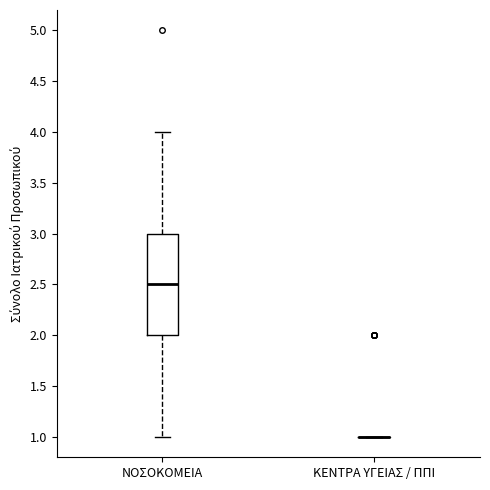

Which box is the tallest, from its lower edge to its upper edge?

ΝΟΣΟΚΟΜΕΙΑ